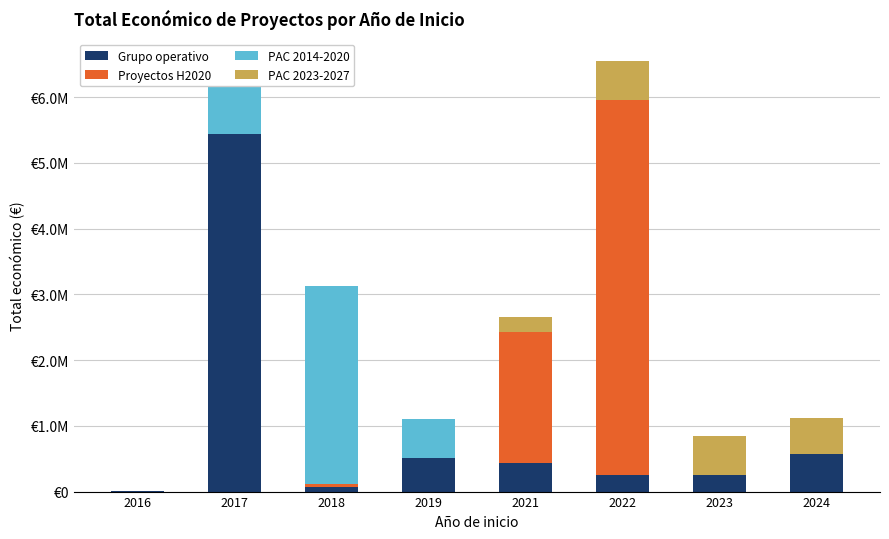

Reading right to left, what are all the values shown in this chart?

Grupo operativo: 2024=571965	2023=247499	2022=251272	2021=430411	2019=511047	2018=68803	2017=5433552	2016=5800
Proyectos H2020: 2024=0	2023=0	2022=5703693	2021=1999846	2019=0	2018=50000	2017=0	2016=0
PAC 2014-2020: 2024=0	2023=0	2022=0	2021=0	2019=595133	2018=3013874	2017=987684	2016=6000
PAC 2023-2027: 2024=548889	2023=600000	2022=600000	2021=228019	2019=0	2018=0	2017=0	2016=0